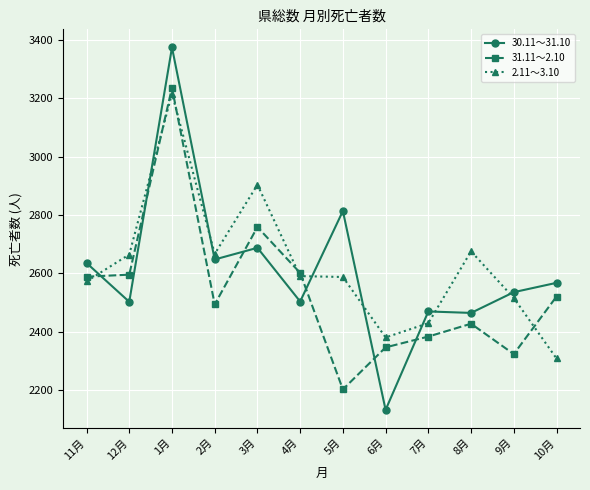

True or false: 31.11～2.10 and 30.11～31.10 cross at least once.

True